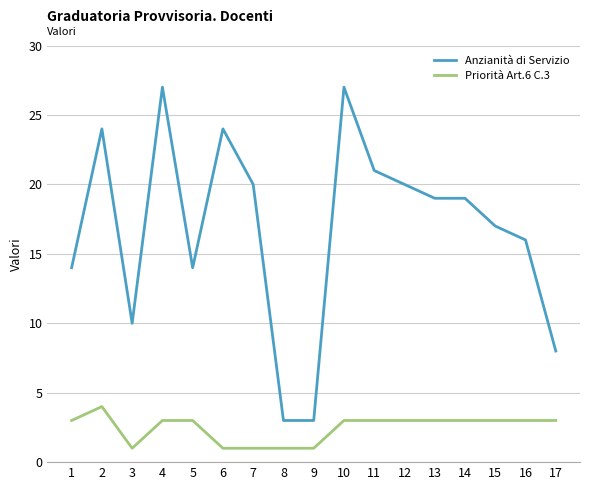

True or false: Anzianità di Servizio and Priorità Art.6 C.3 cross at least once.

False